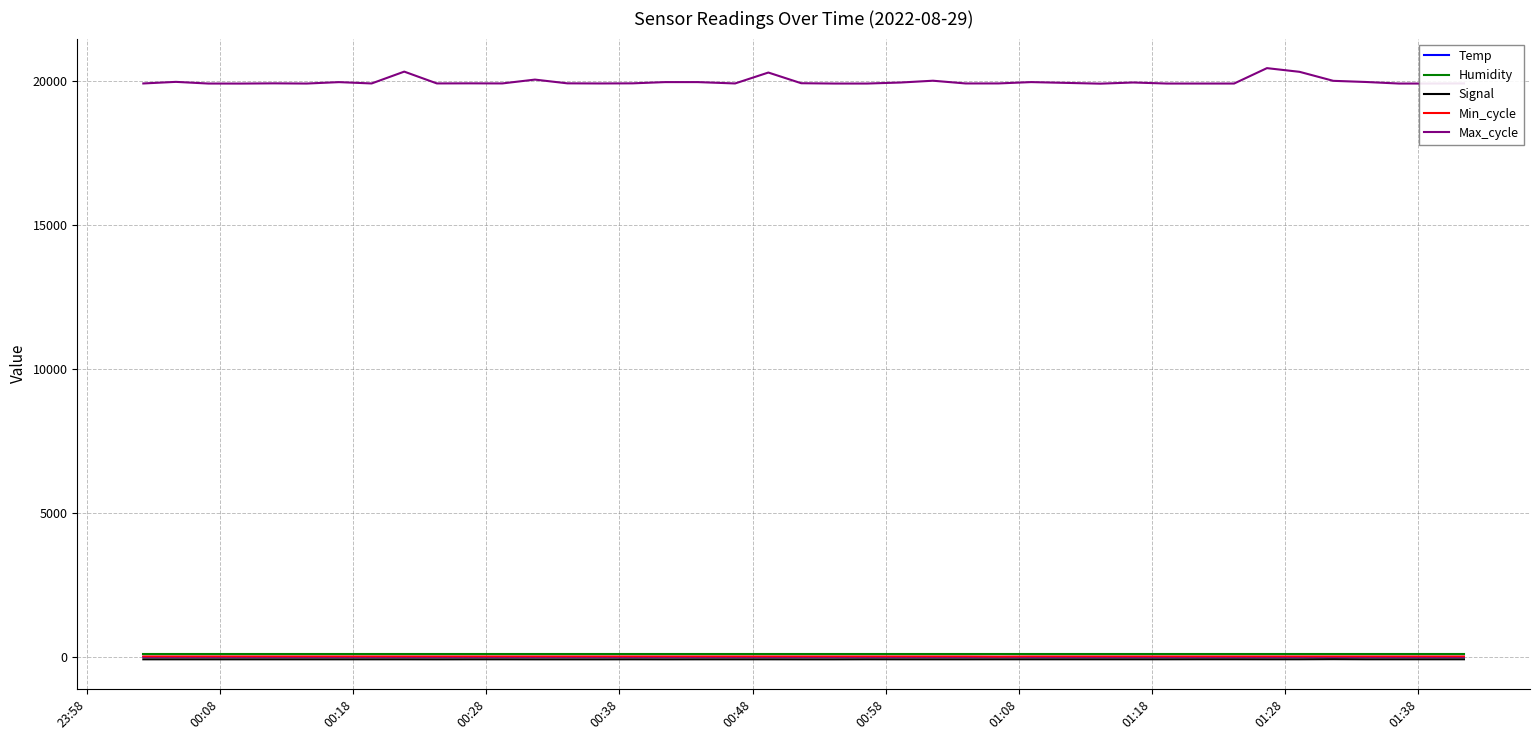

What is the minimum value for Max_cycle?

19921.0